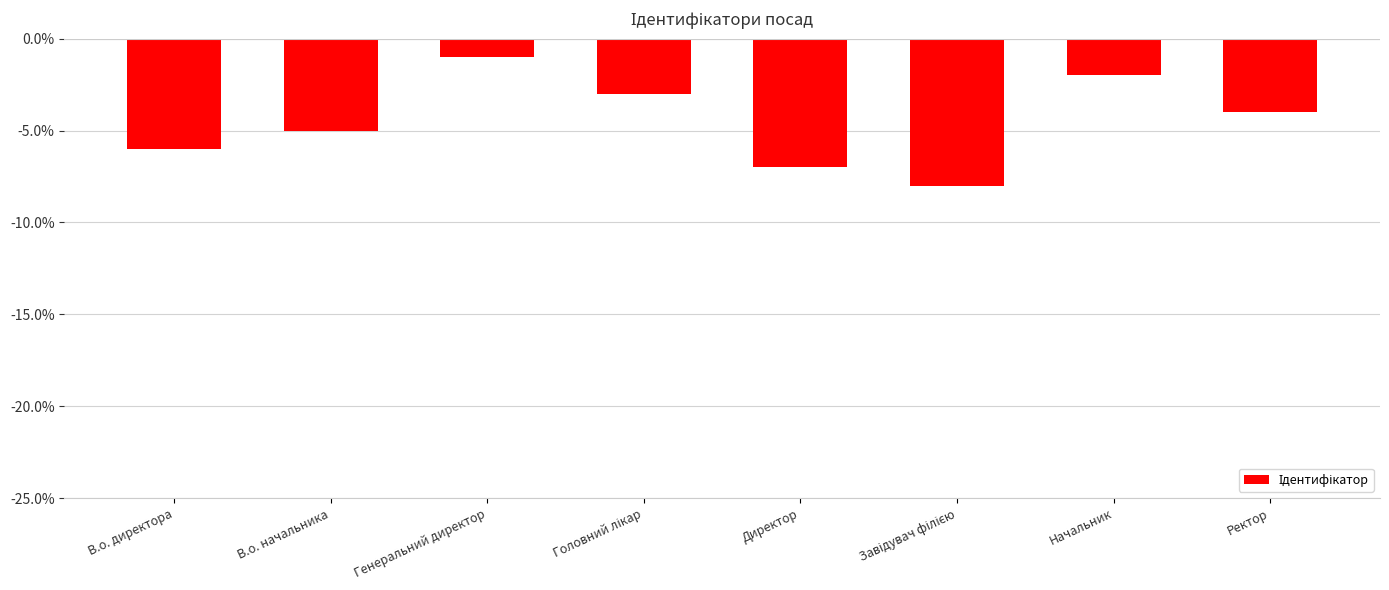

What is the label of the 8th bar from the left?

Ректор